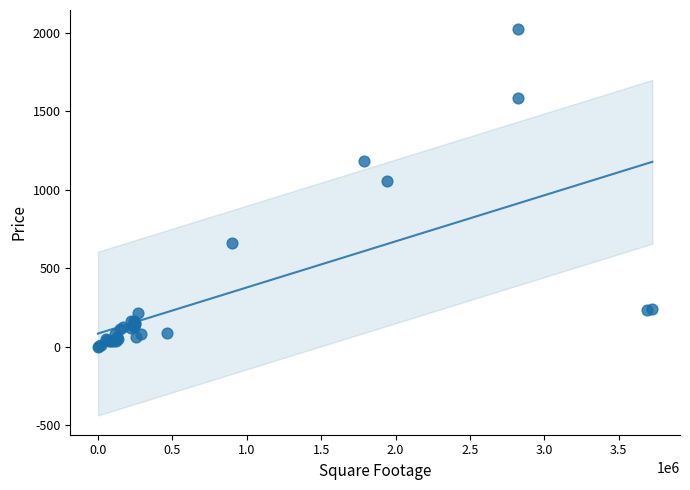

What Y value in the scatter plot is closest to 1011?

1054